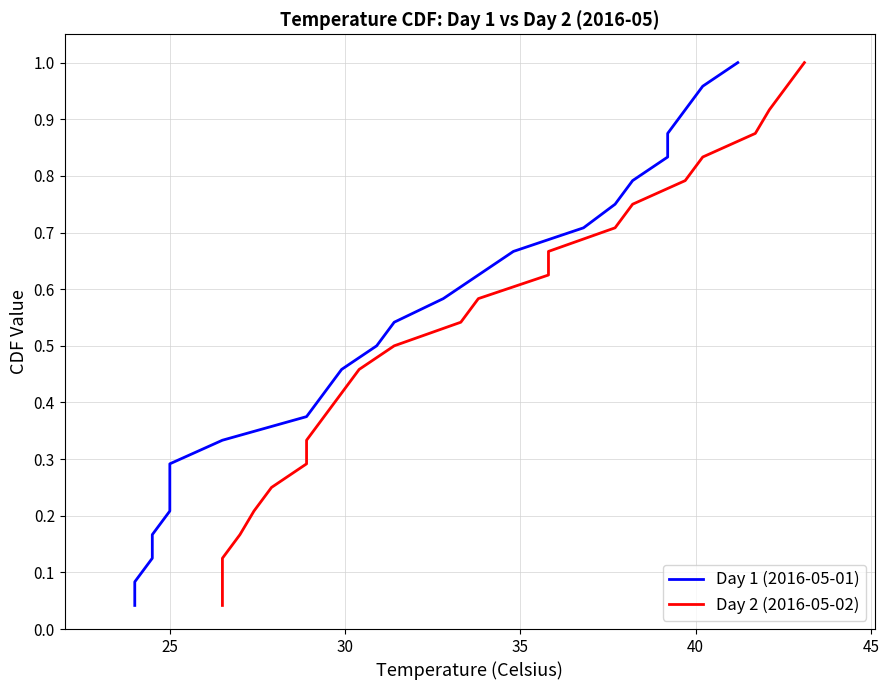

How many lines are shown in the chart?

2